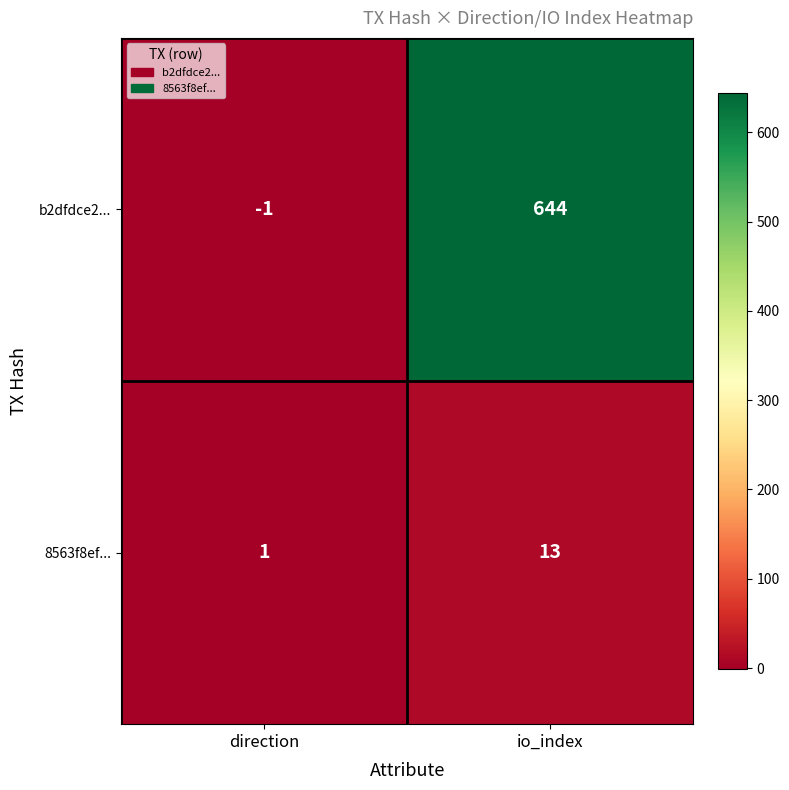

Reading right to left, what are all the values shown in this chart?

b2dfdce2...: io_index=644	direction=-1
8563f8ef...: io_index=13	direction=1